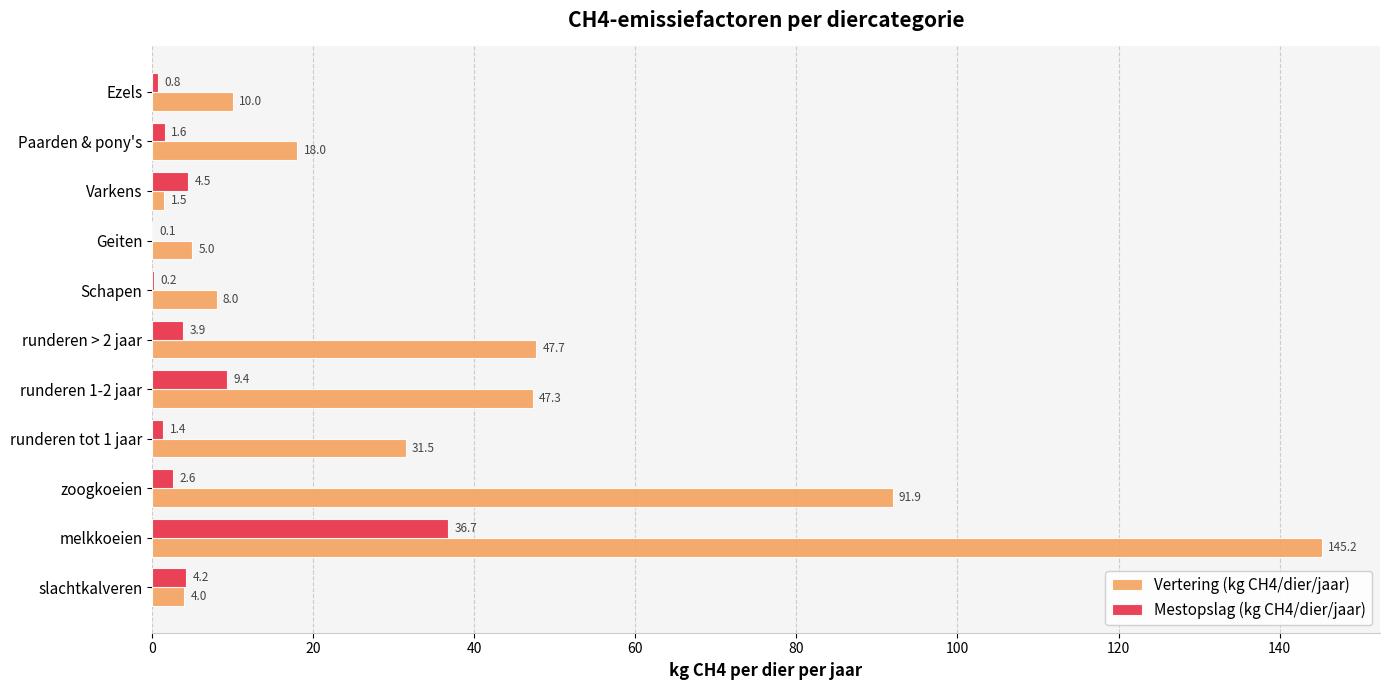

What is the sum of the Mestopslag (kg CH4/dier/jaar) values at slachtkalveren and Paarden & pony's?

5.8